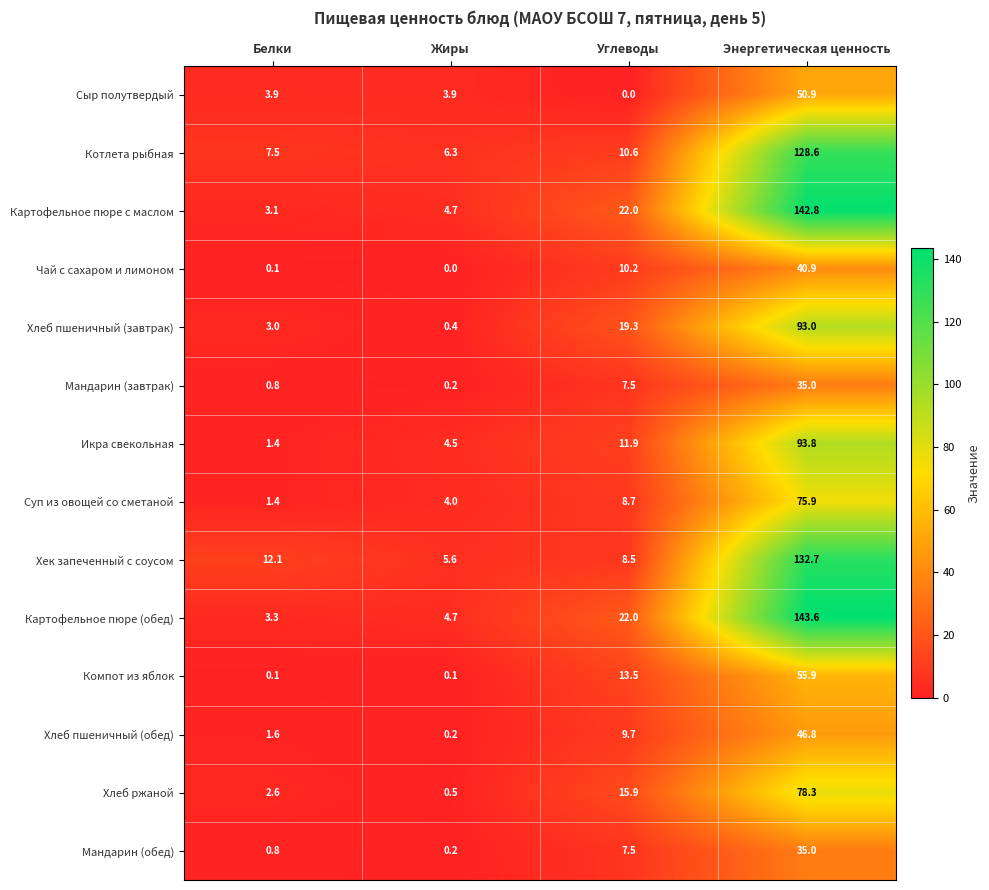

Between Белки and Жиры, which series saw the biggest shift?

Хек запеченный с соусом